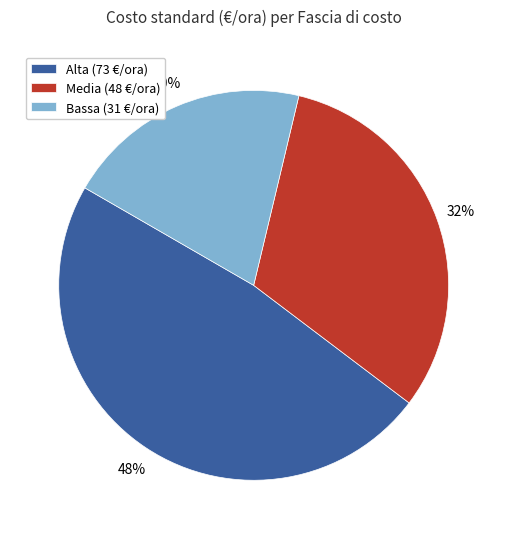

Which slice is the largest?

Alta (73 €/ora)